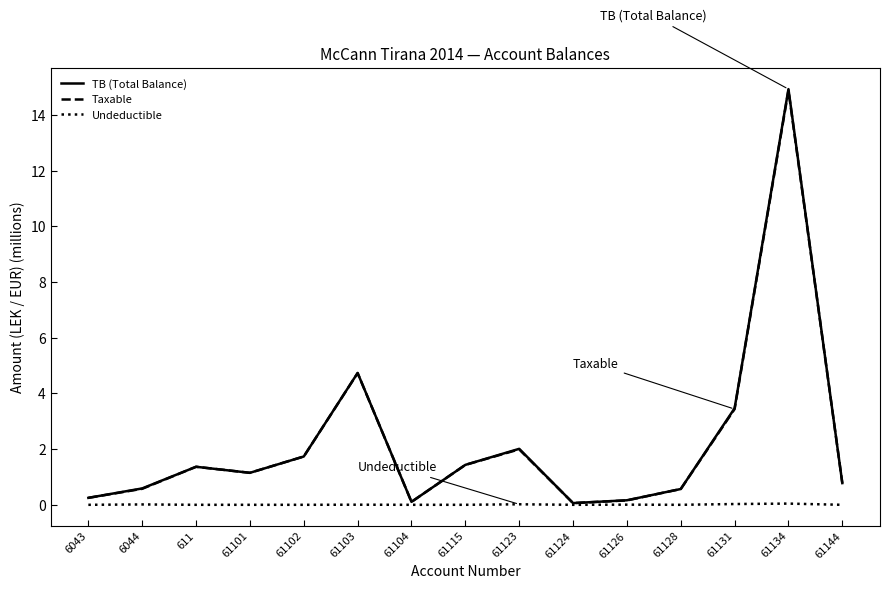

At which label does Taxable reach its peak?

61134